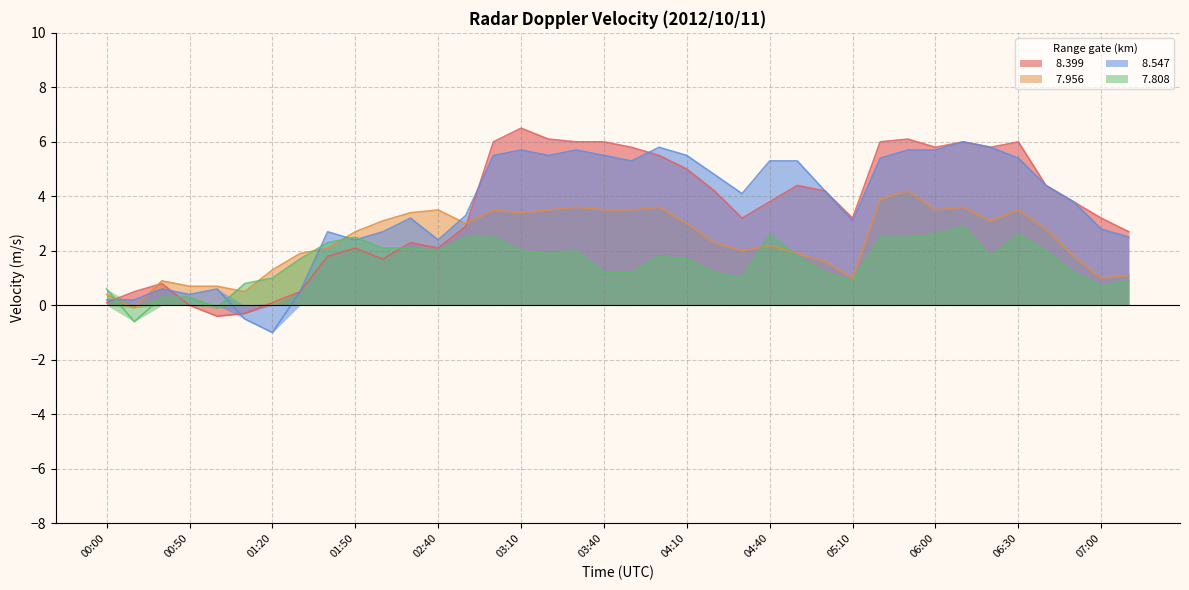

What is the approximate value of   7.808 at 01:10?

0.8